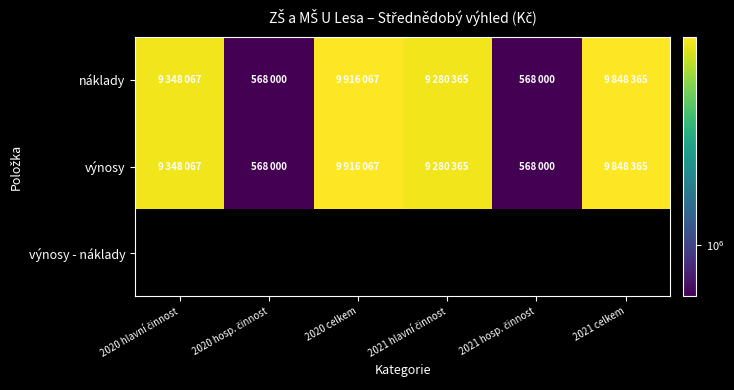

Which series has the largest total across all categories?

náklady